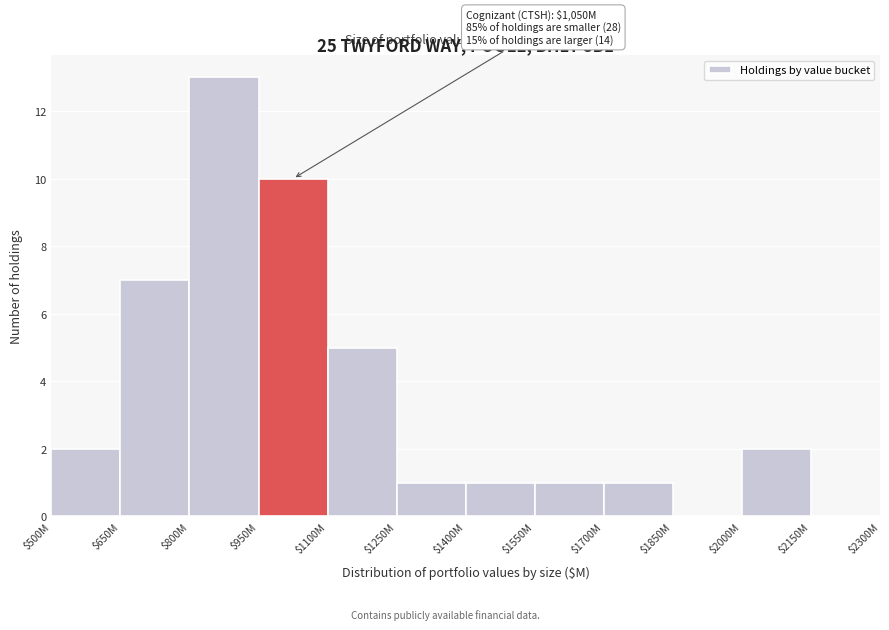

What is the maximum value shown in the chart?

13